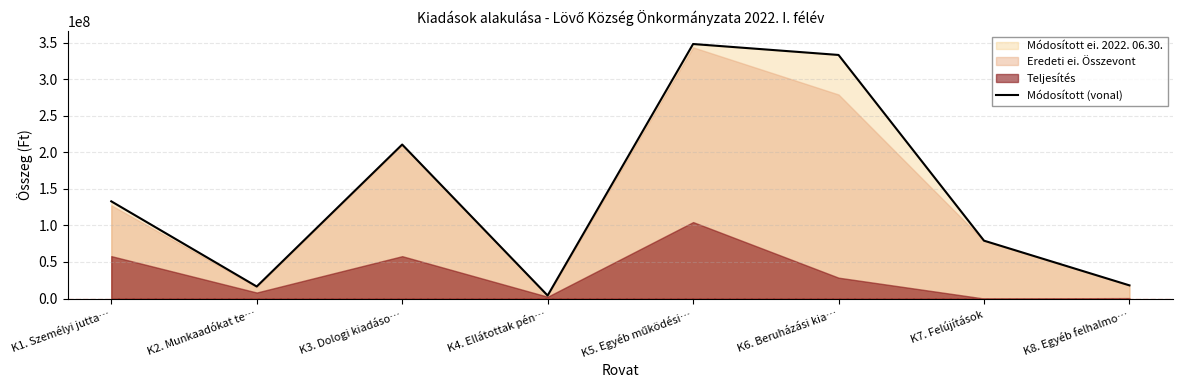

What is the value of the 3rd point from the left?

210643563